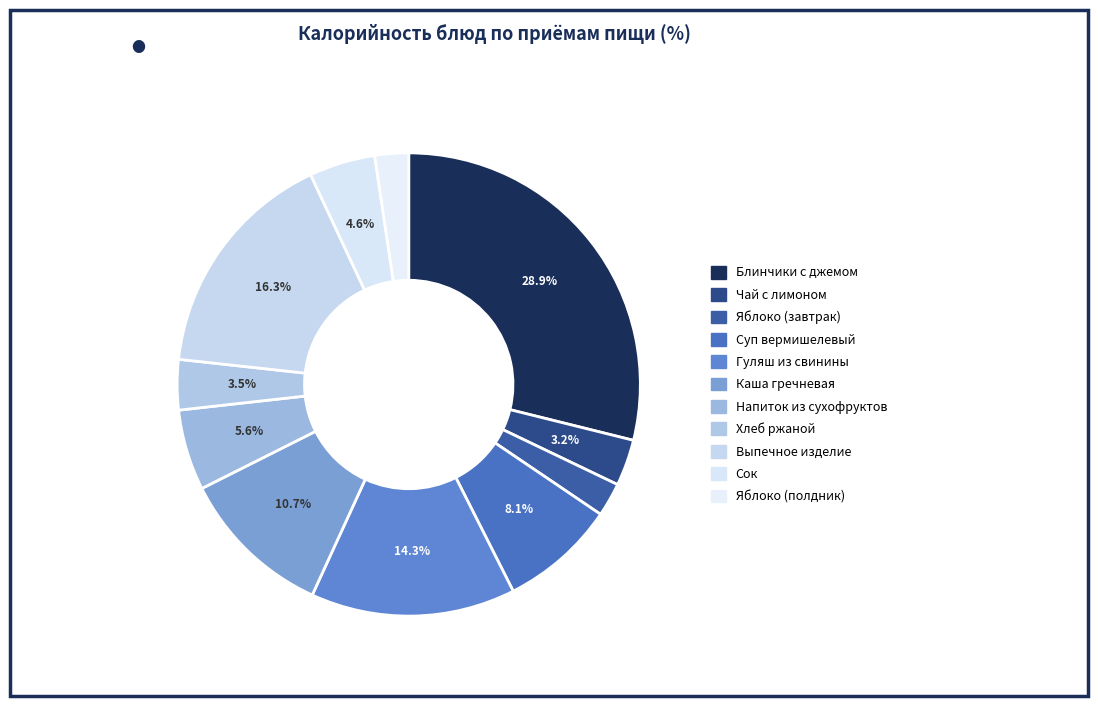

Count the number of slices in the pie.

11